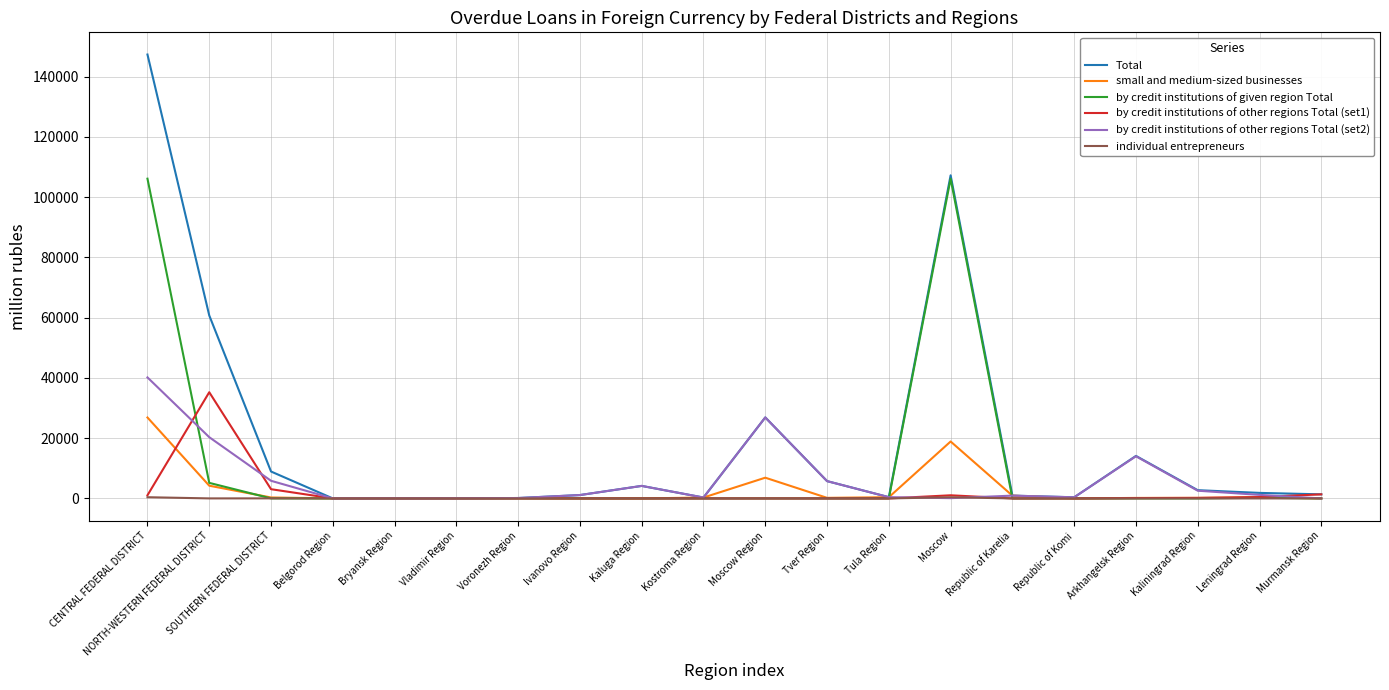

What value does the by credit institutions of other regions Total (set1) series have at Moscow?

1039